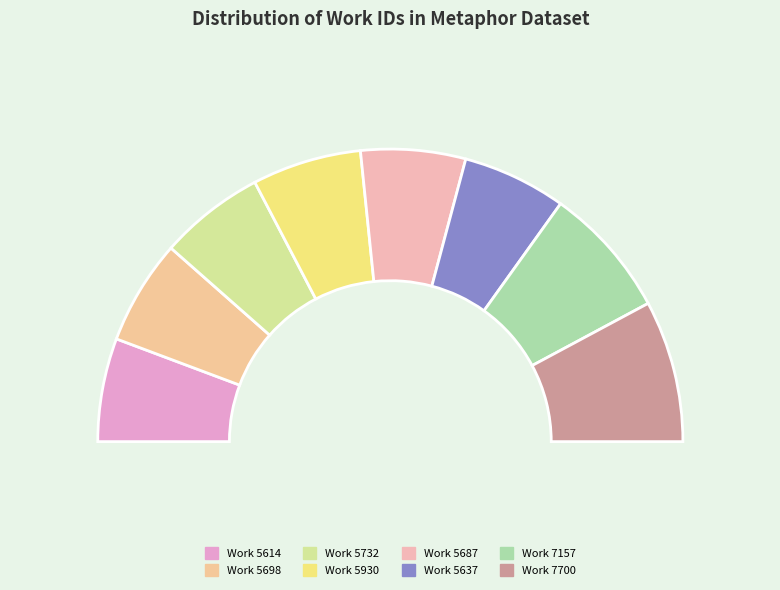

Combined, do Work 5614 and Work 5687 account for over 50%?

No